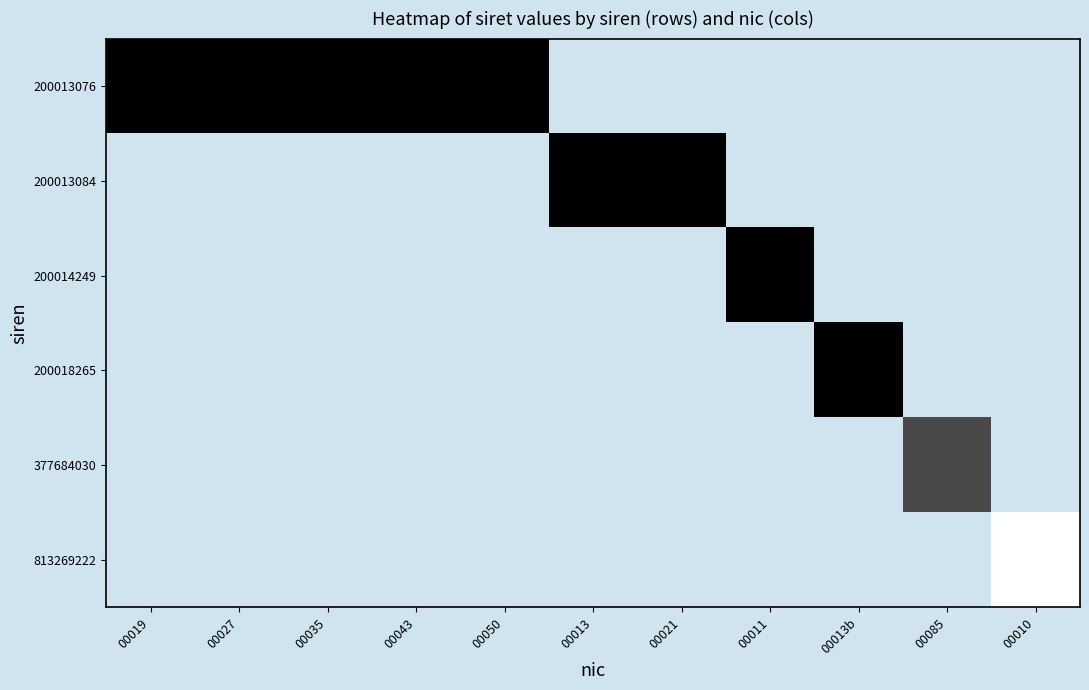

Which has a higher value, 00035 or 00050?

00050